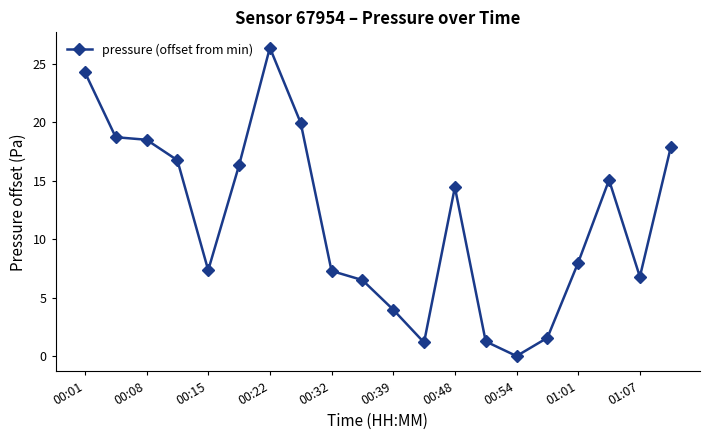

What is the value of the 17th point from the left?

8.0